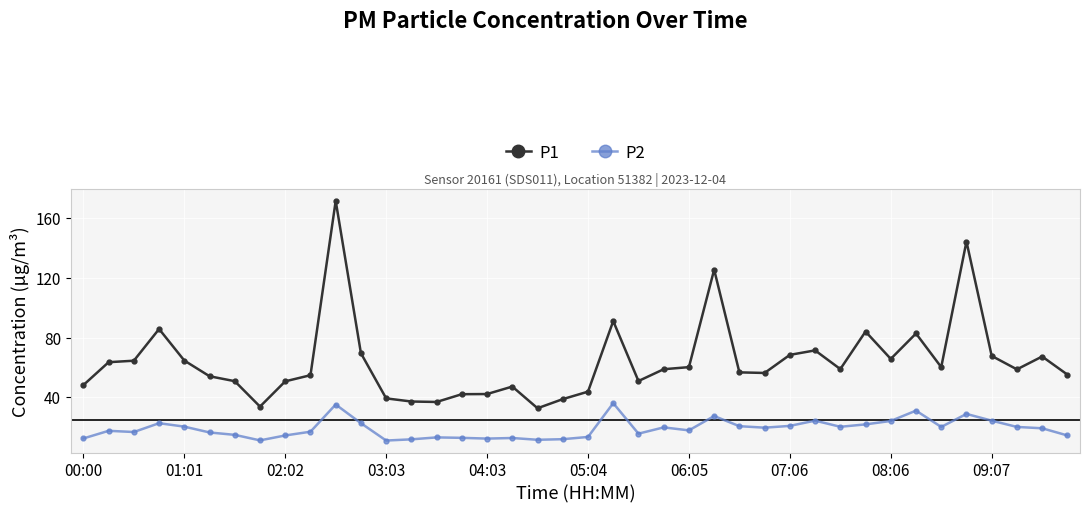

Rank the series by their maximum value, from lowest to highest.

P2, P1